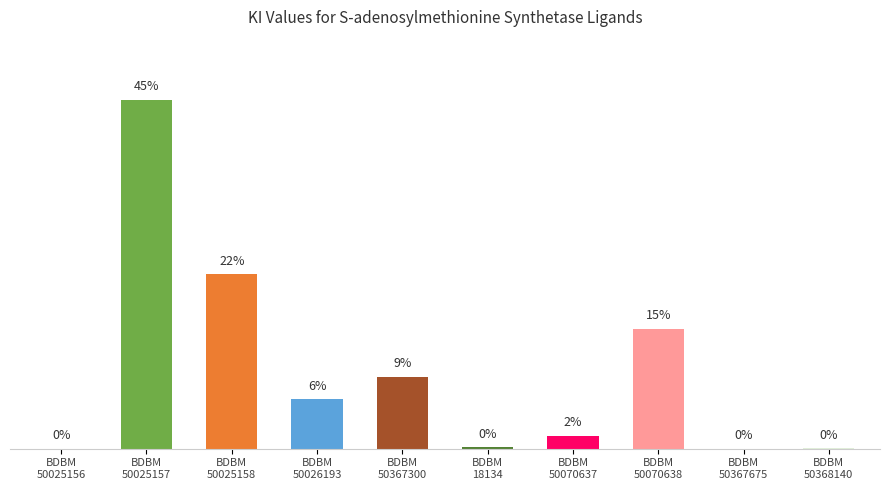

How many bars are there in total?

10